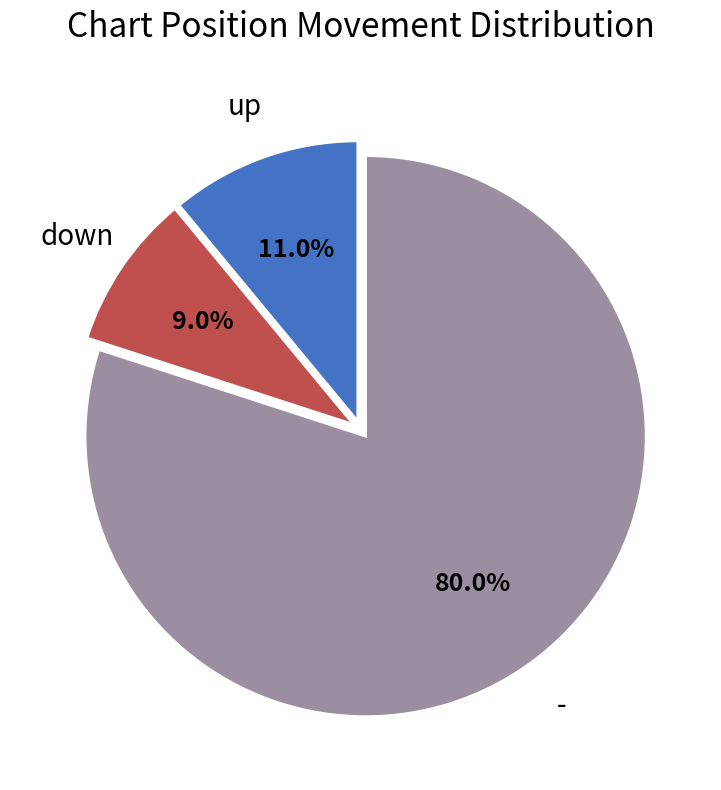

What is the ratio of the value at - to the value at up?

7.3